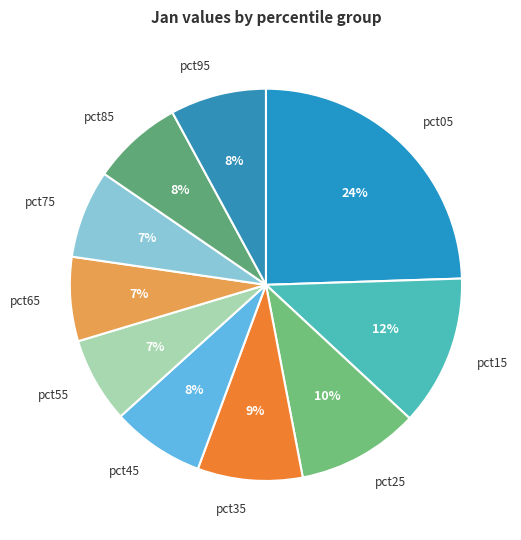

Do pct05 and pct95 together represent more than half of the pie?

No